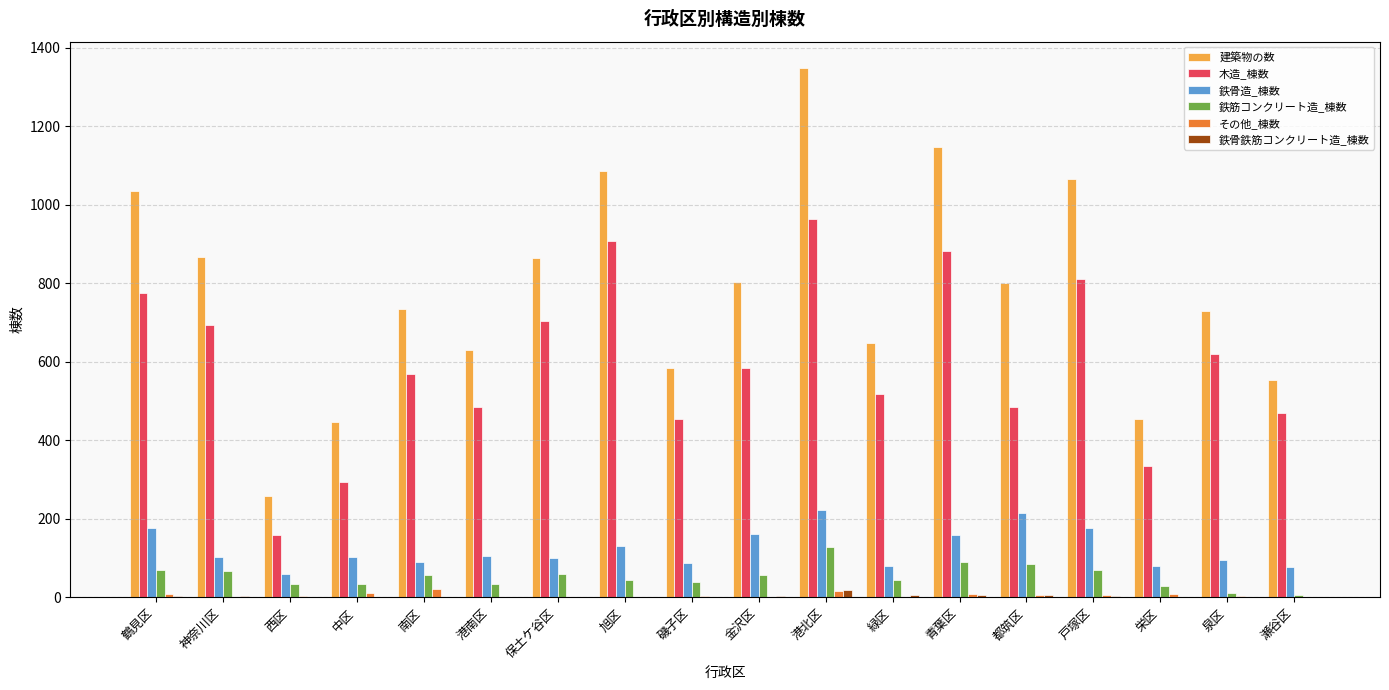

Which label corresponds to the largest value in the chart?

港北区